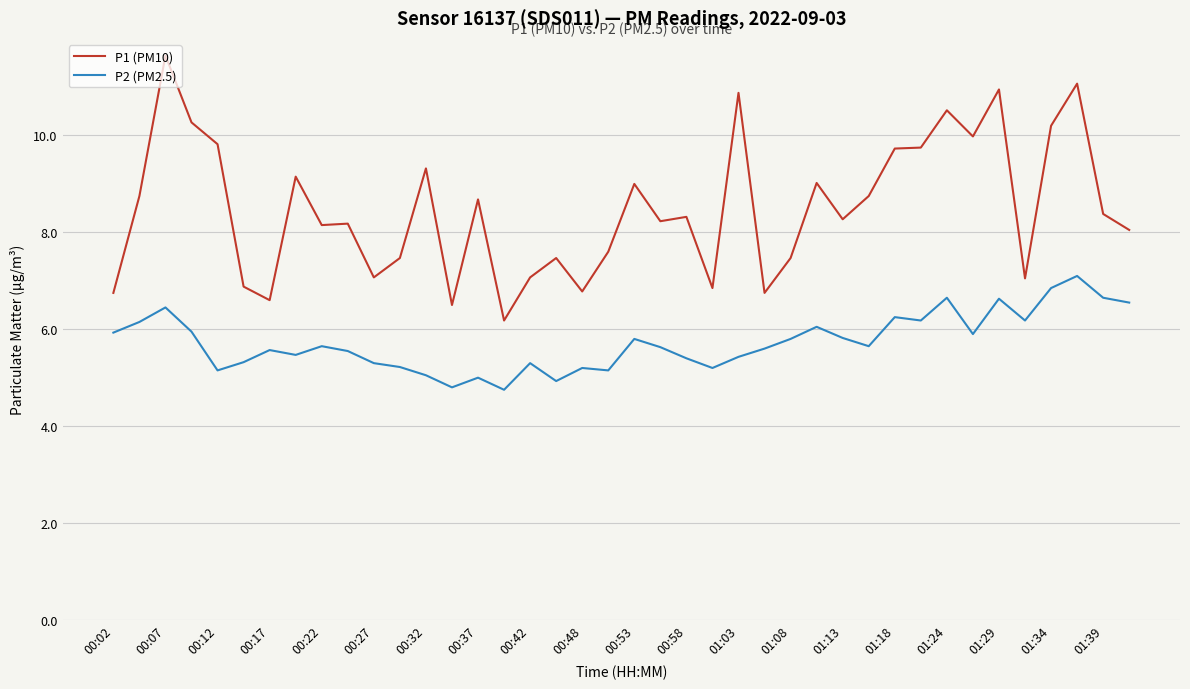

Which series has the largest range (max minus min)?

P1 (PM10)